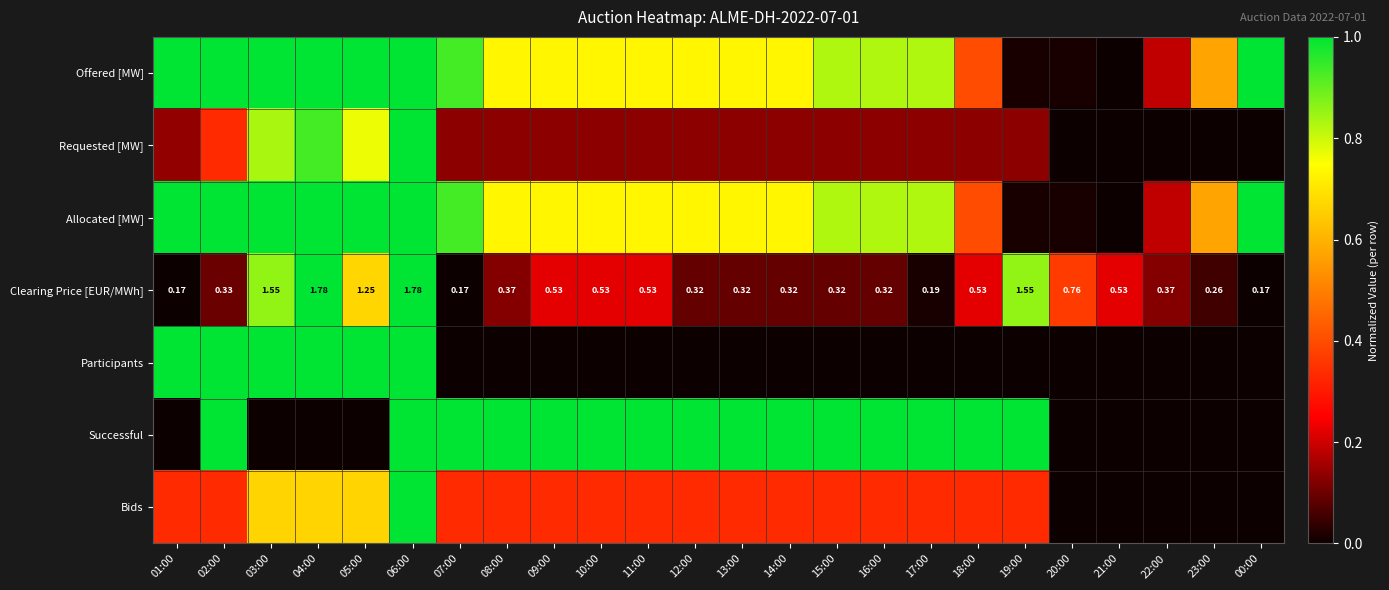

The value of Offered [MW] at 19:00 is 0.0. True or false?

False